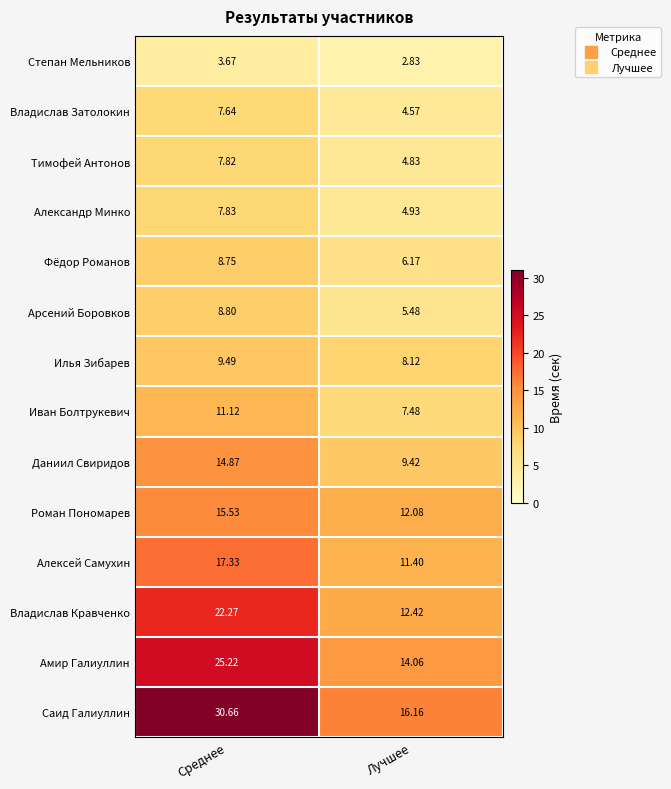

What is the total value across all series at Лучшее?

120.0